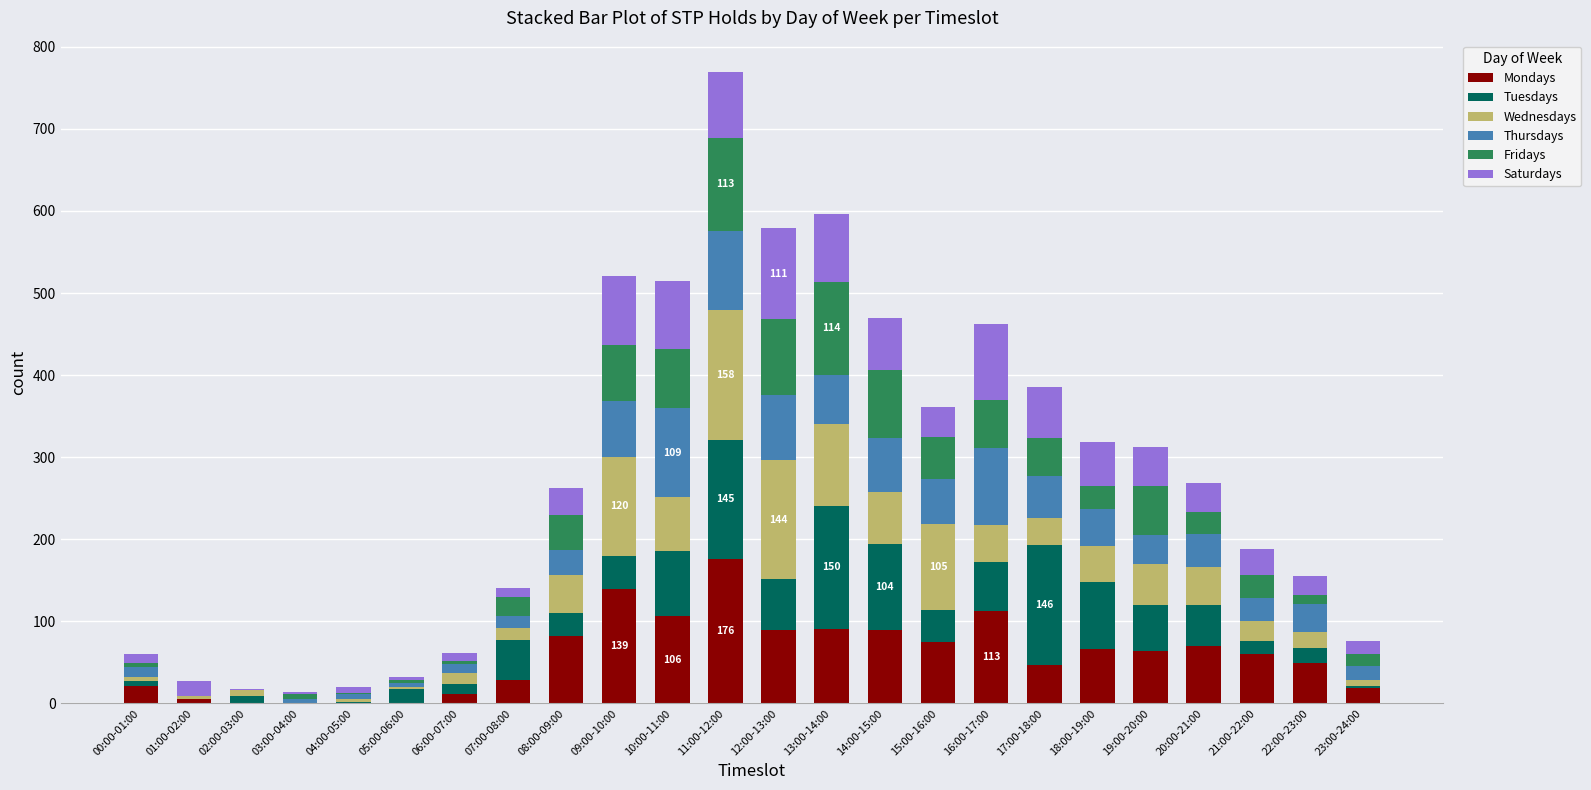

Which category has the highest value in the Mondays series?

11:00-12:00